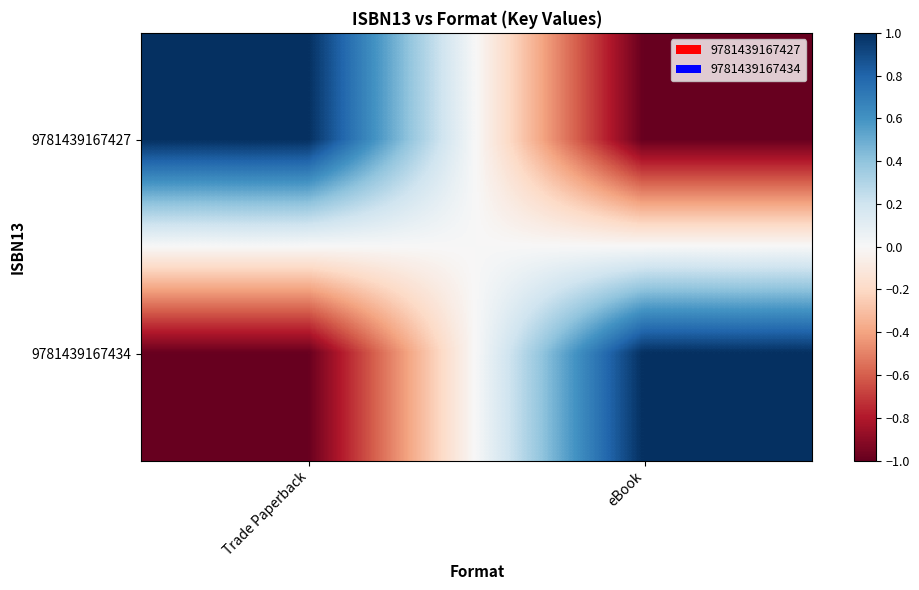

List the series in order of their peak value, highest first.

9781439167427, 9781439167434